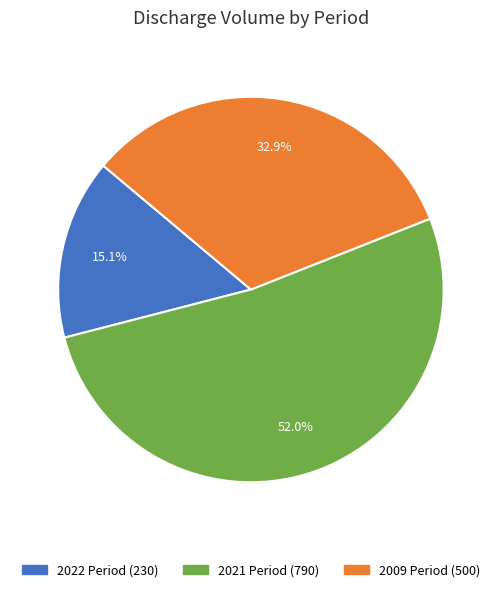

Is there a majority slice in this chart?

Yes